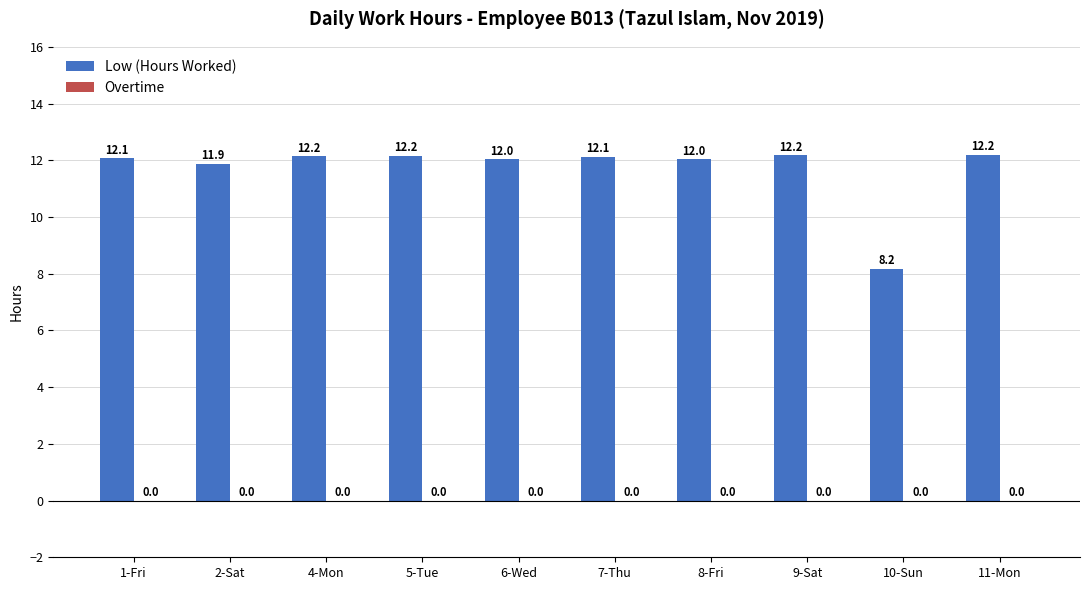

What is the label of the 6th bar from the right?

6-Wed